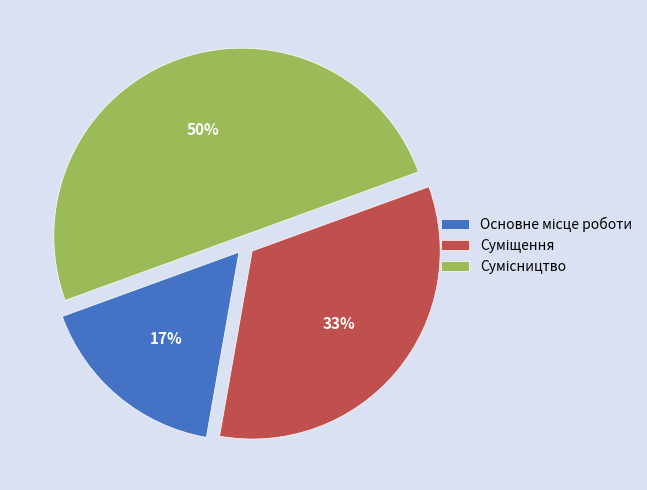

To the nearest percent, what is the difference between the largest and smallest slice percentages?

33%